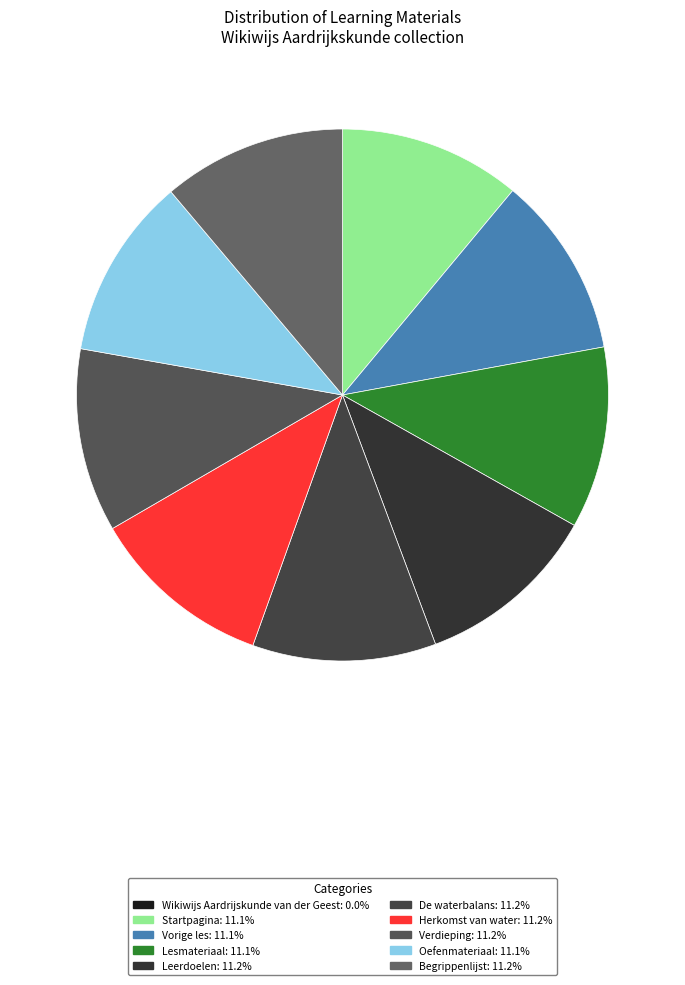

Which slice is the largest?

Verdieping